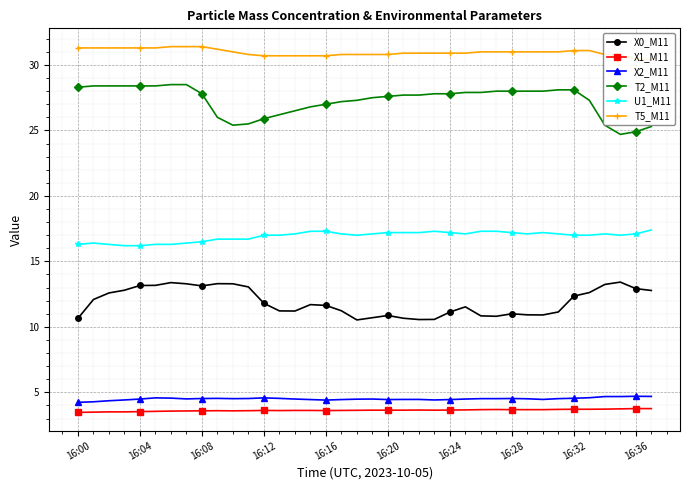

True or false: U1_M11 and T2_M11 cross at least once.

False